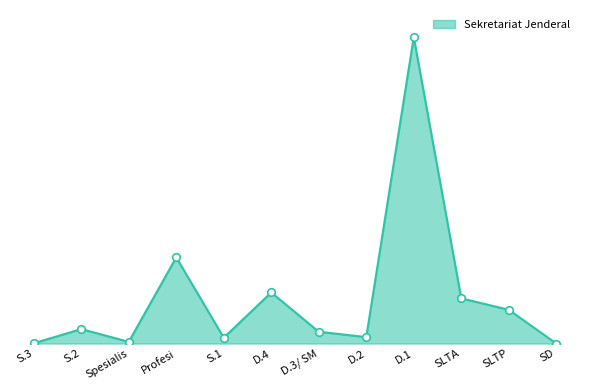

What is the change in value from Spesialis to SLTP?

+1778